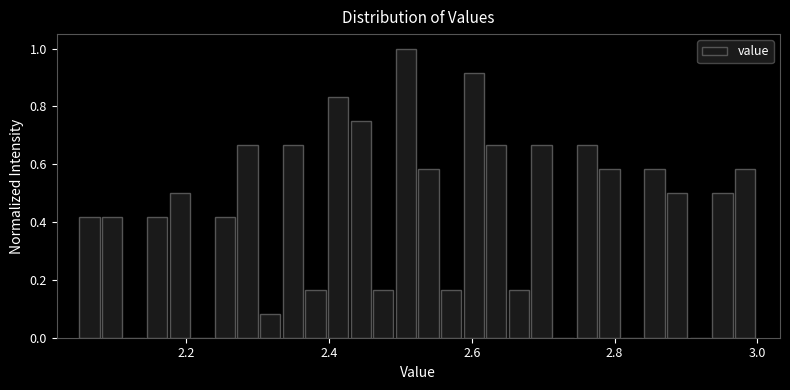

Read against the x-axis, roughly where is the centre of the tallest bar?

2.50